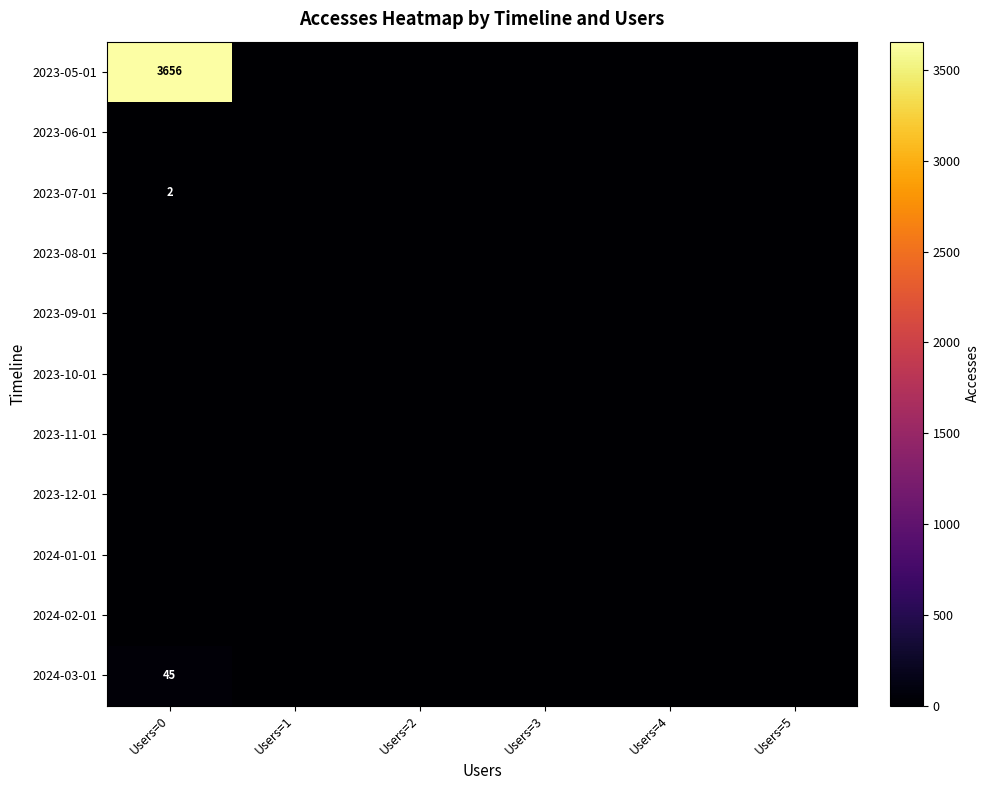

At how many categories does at least one series exceed 1600?

1